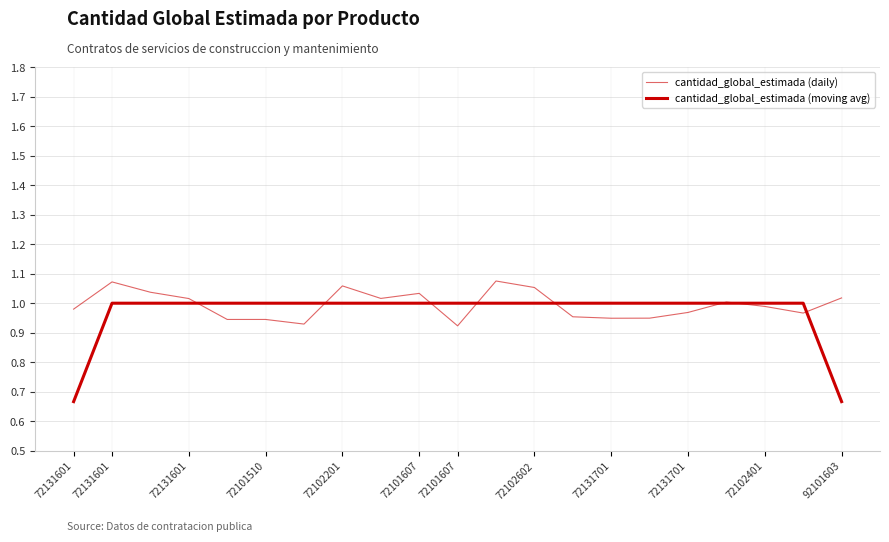

What is the value of the cantidad_global_estimada (moving avg) point at the 13th from the left?

1.0